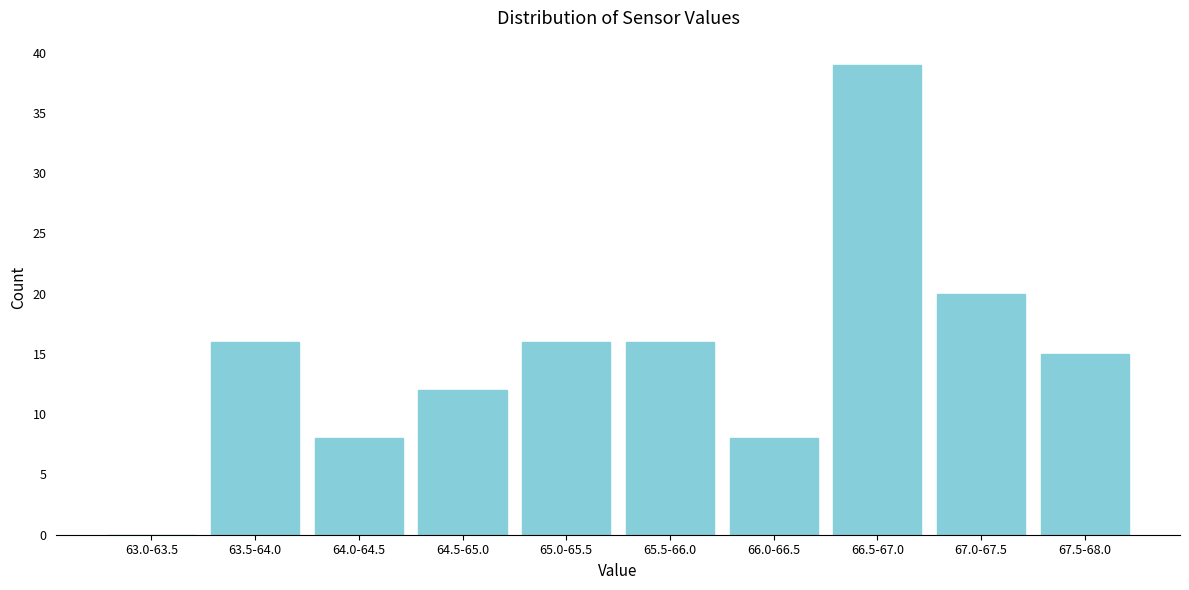

Reading left to right, extract all data points from this chart.

63.0-63.5=0	63.5-64.0=16	64.0-64.5=8	64.5-65.0=12	65.0-65.5=16	65.5-66.0=16	66.0-66.5=8	66.5-67.0=39	67.0-67.5=20	67.5-68.0=15